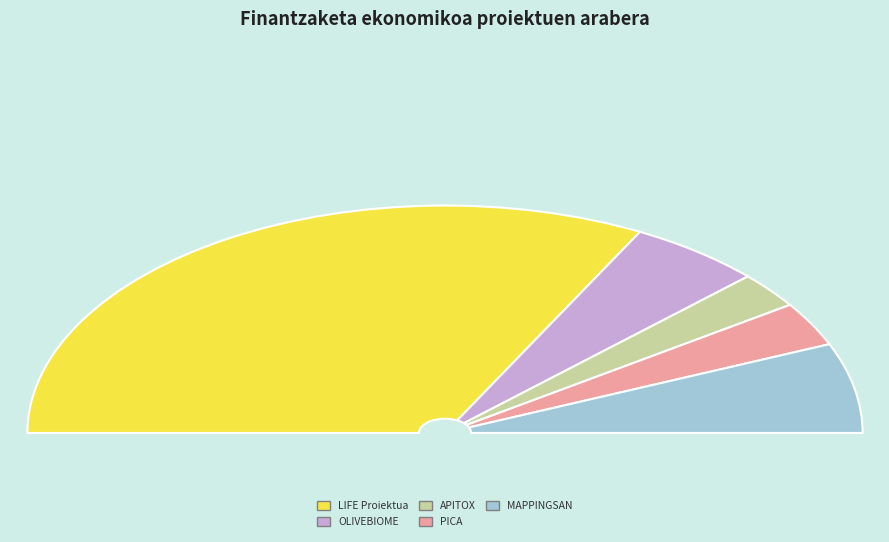

To the nearest percent, what portion does PICA represent?

6%